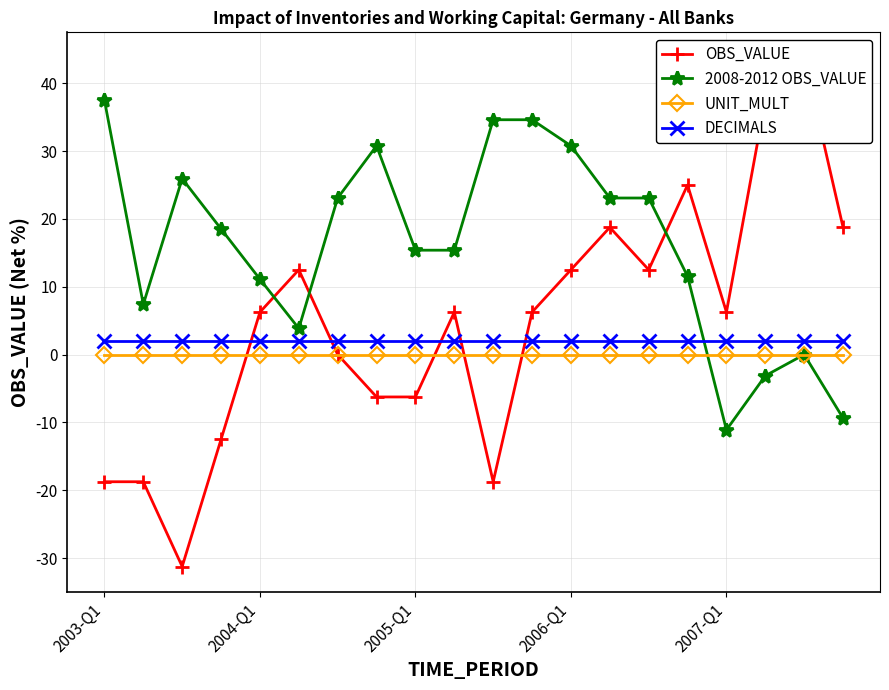

True or false: DECIMALS and 2008-2012 OBS_VALUE cross at least once.

True